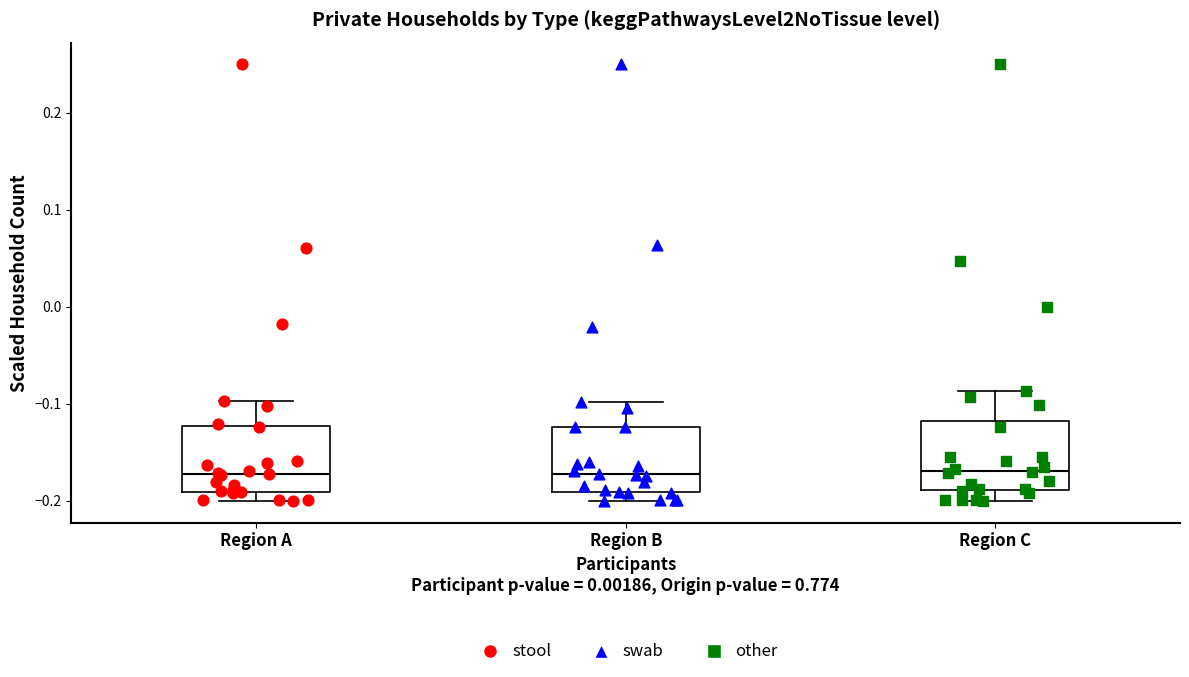

Reading left to right, transcribe this box plot: for each box, give where its median line is, the range the box spans, and where its two whiskers end, as read against the y-axis. The values are not printed on the chart, so give them approximately, as read against the axis.

Region A: median -0.17, box -0.19 to -0.12, whiskers -0.20 to -0.10
Region B: median -0.17, box -0.19 to -0.12, whiskers -0.20 to -0.10
Region C: median -0.17, box -0.19 to -0.12, whiskers -0.20 to -0.09